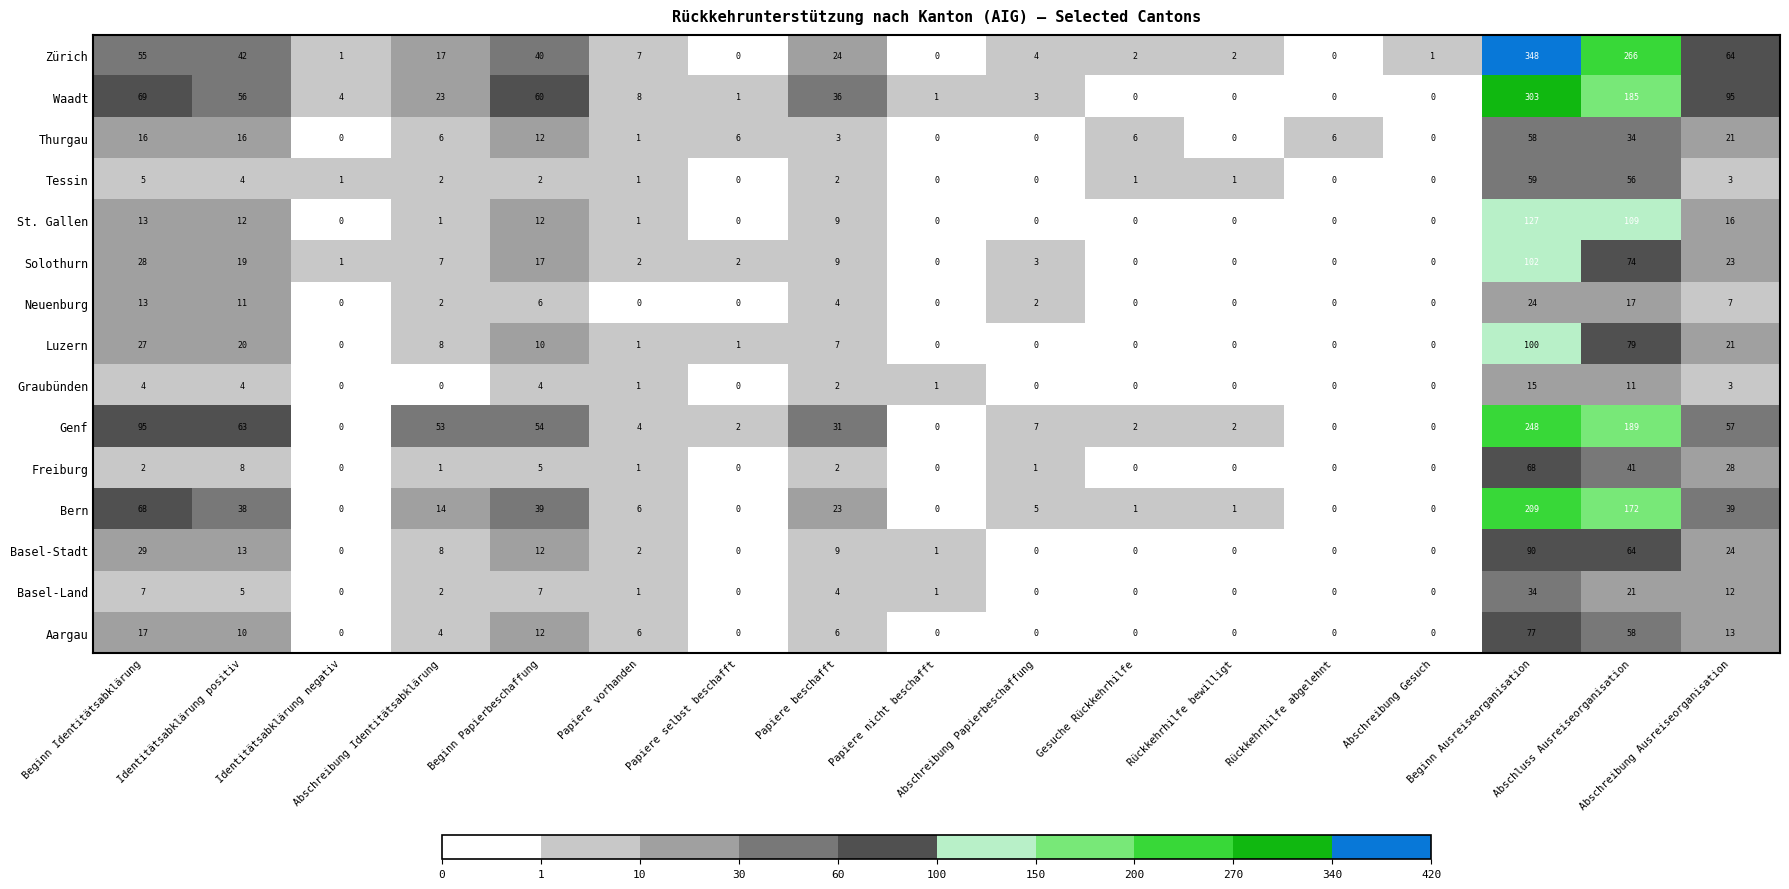

Between Abschluss Ausreiseorganisation and Abschreibung Ausreiseorganisation, which series saw the biggest shift?

Zürich